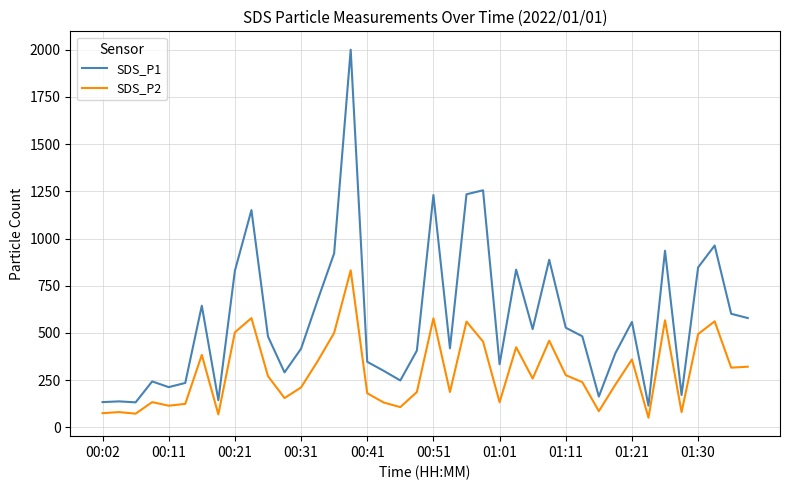

What is the difference between the maximum and minimum values in the SDS_P2 series?

780.8